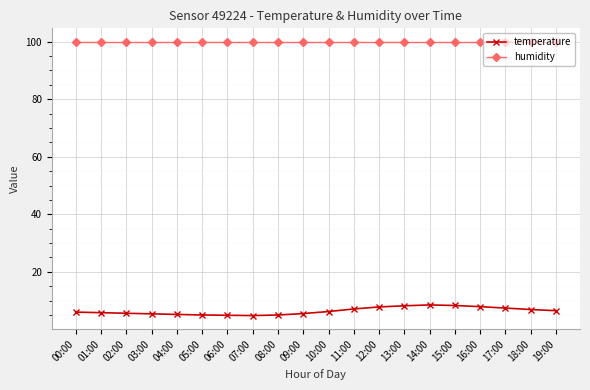

What is the total value across all series at 16:00?

107.8